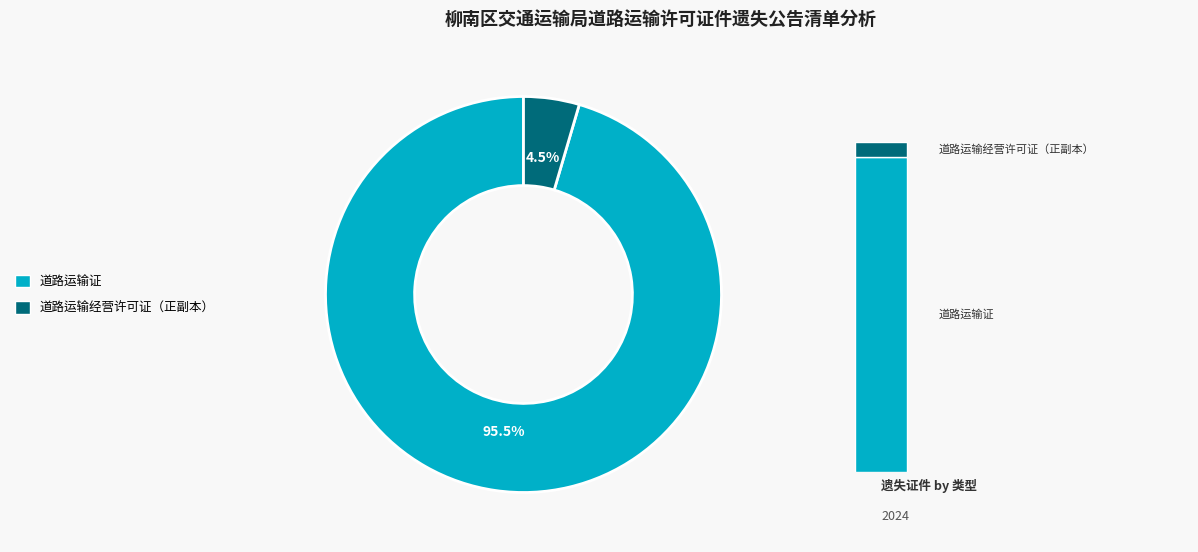

Which category has the smallest portion of the pie?

道路运输经营许可证（正副本）